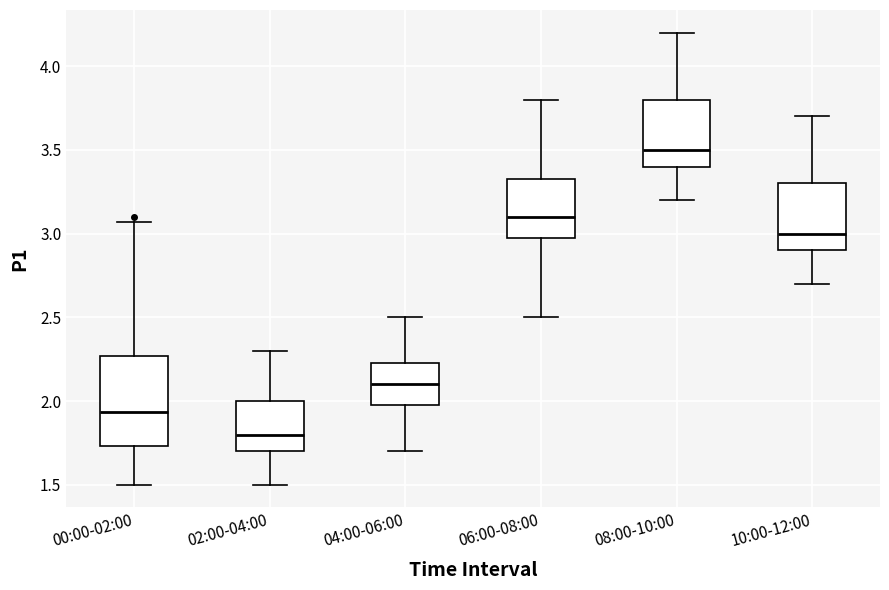

Which box is the tallest, from its lower edge to its upper edge?

00:00-02:00